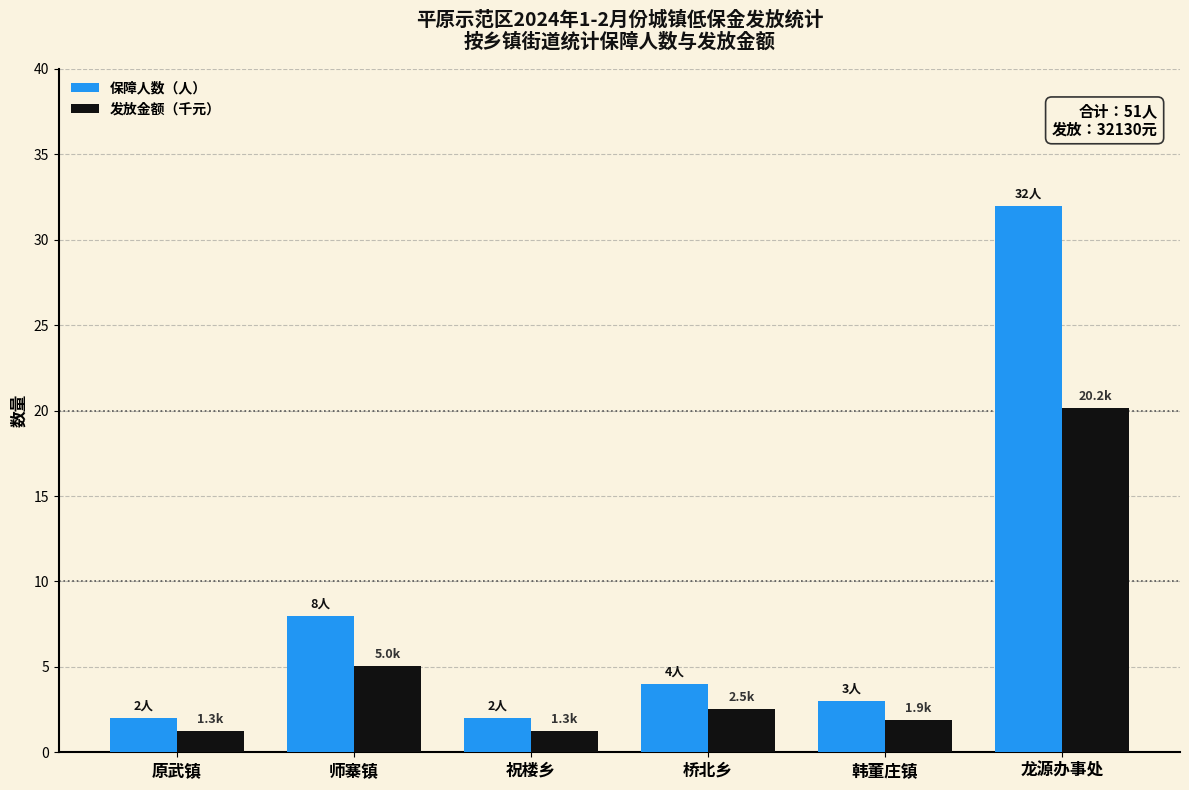

The 发放金额（千元） series shows 1.9 at 韩董庄镇. True or false?

True